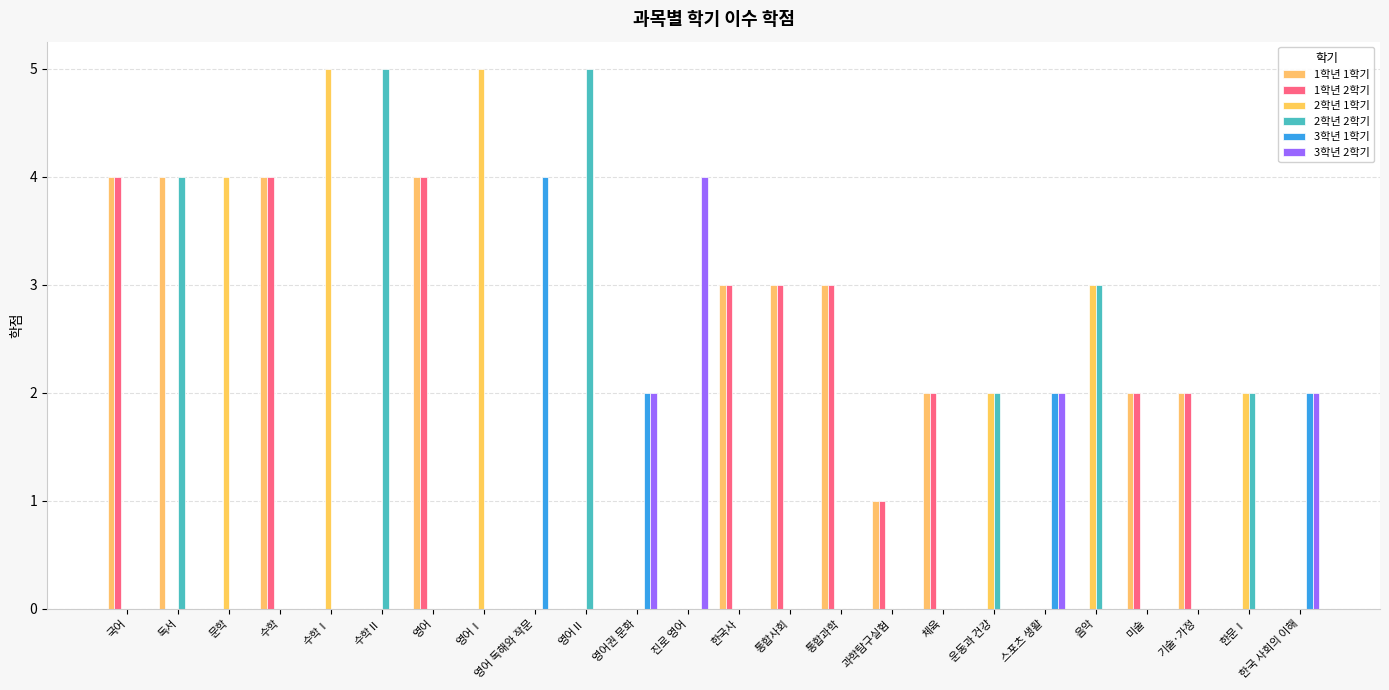

How many distinct data groups are displayed?

6